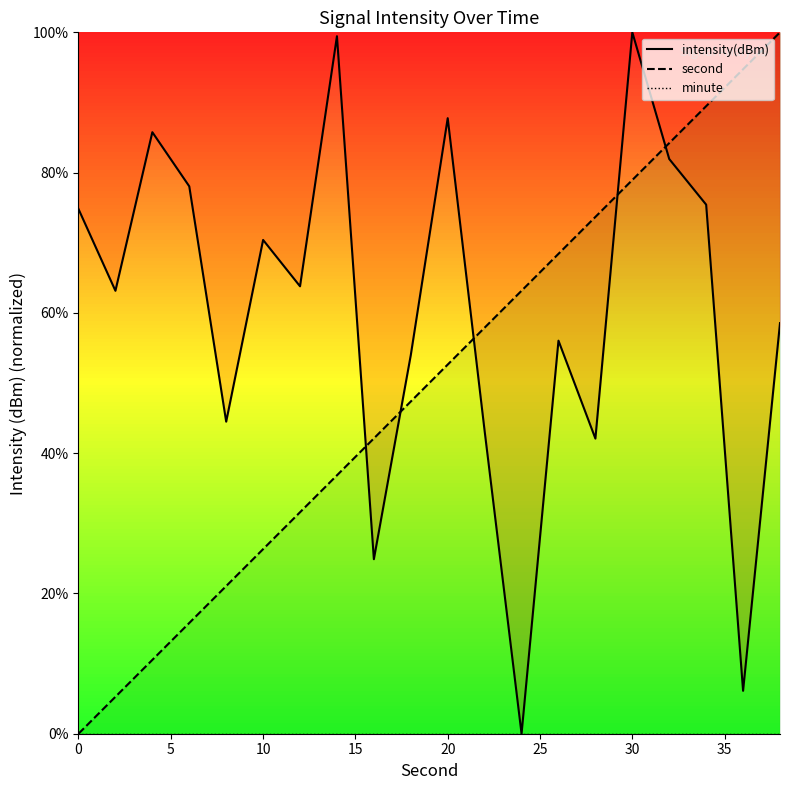

The second series shows 52.6 at 20. True or false?

True